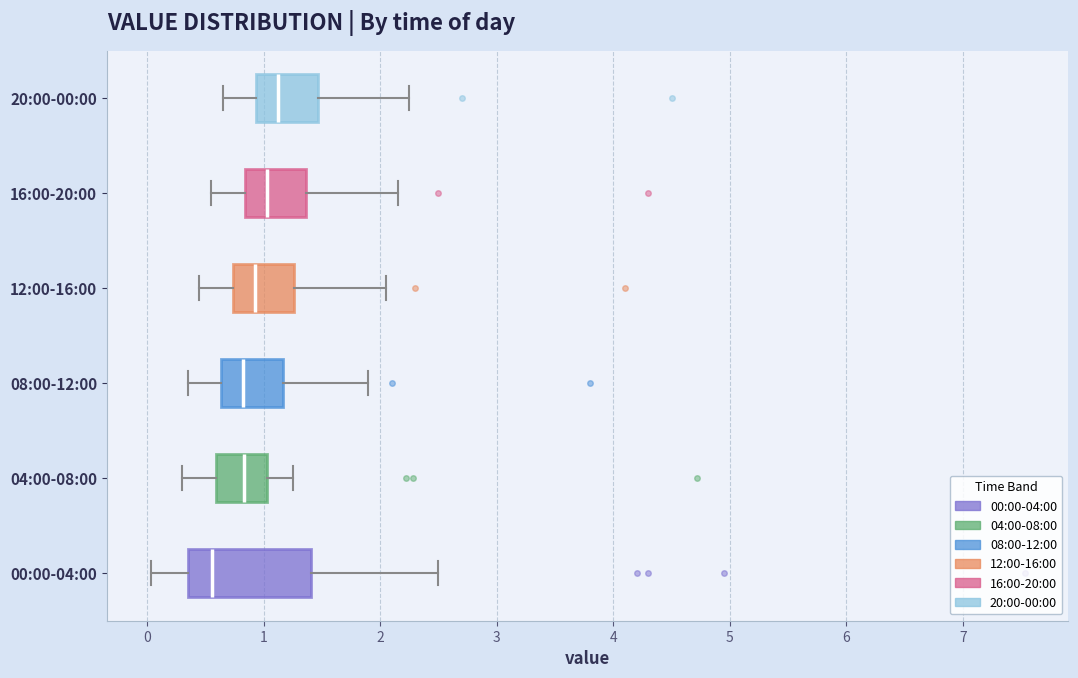

Where does the right whisker of the box for 12:00-16:00 end on the x-axis? The values are not printed on the chart, so give them approximately, as read against the axis.

2.1